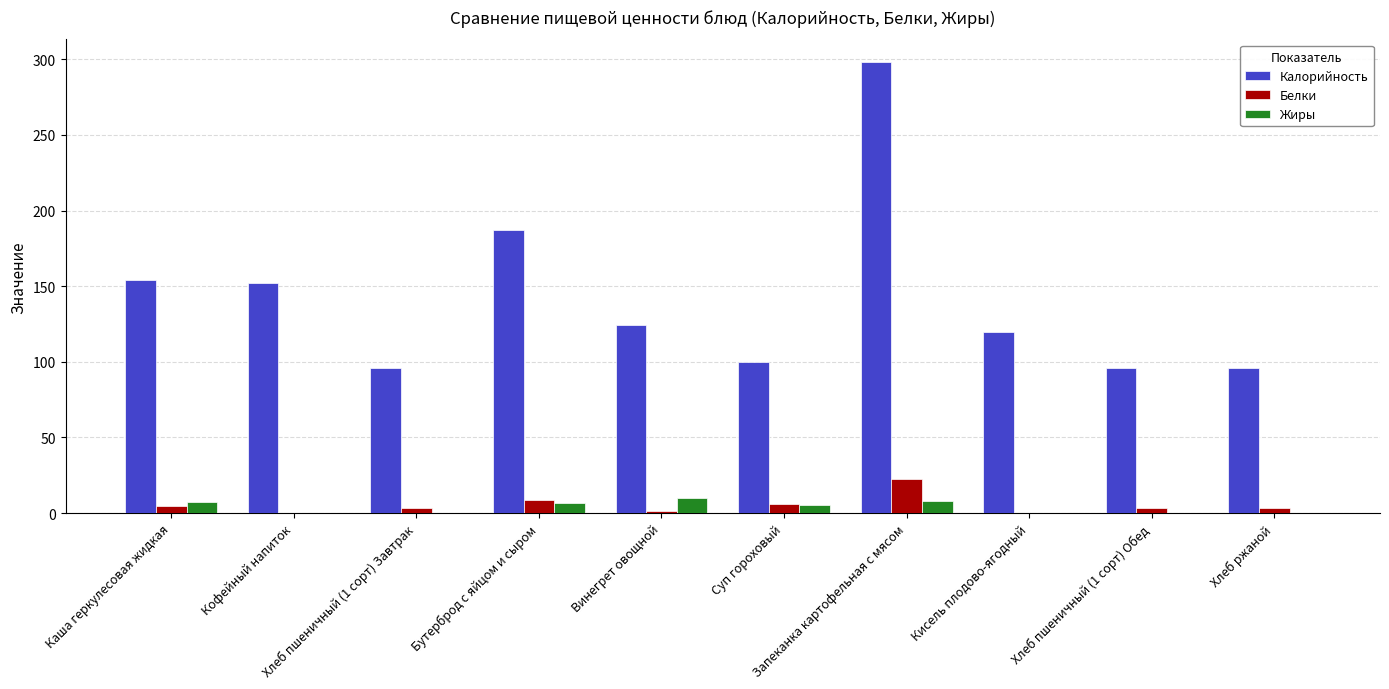

What is the highest value of the Жиры series?

10.1